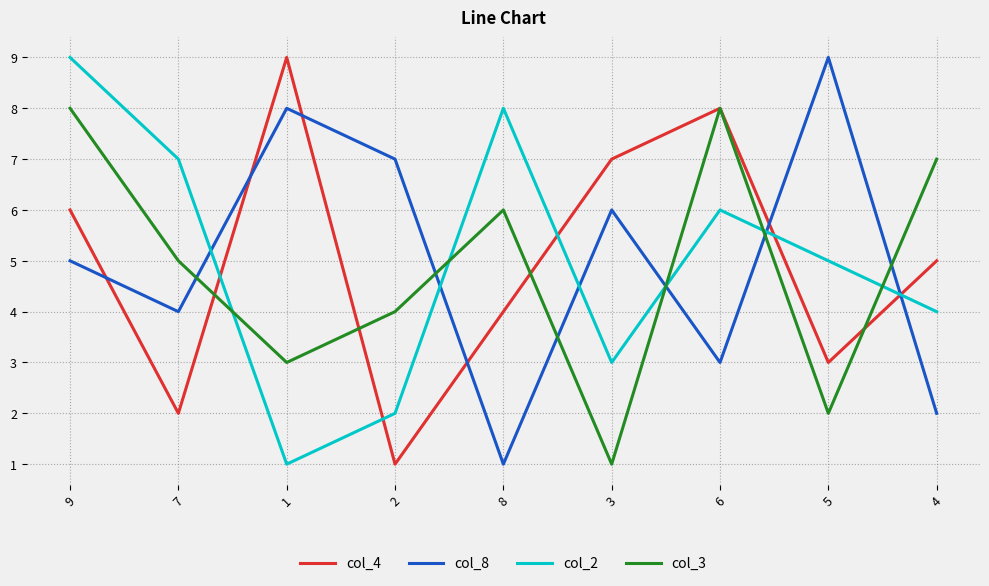

The value of col_8 at 8 is 2. True or false?

False